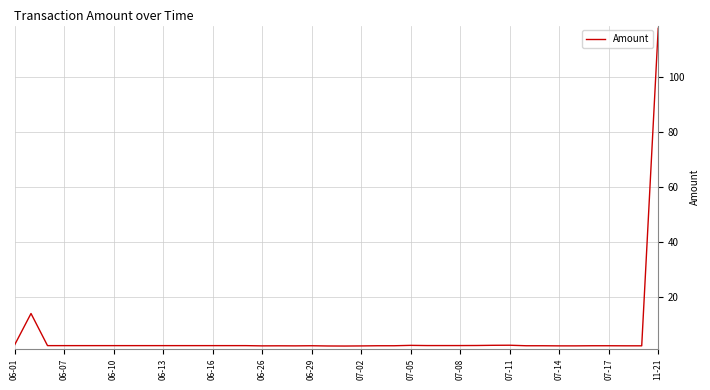

What is the difference between the maximum and minimum values?

115.7